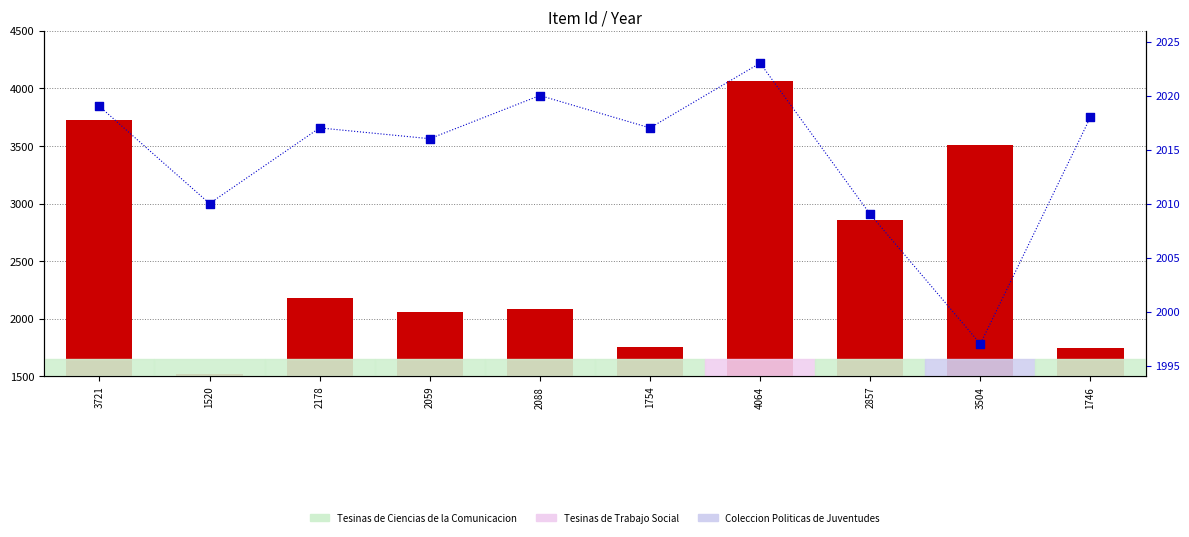

At how many categories does at least one series exceed 3497?

3